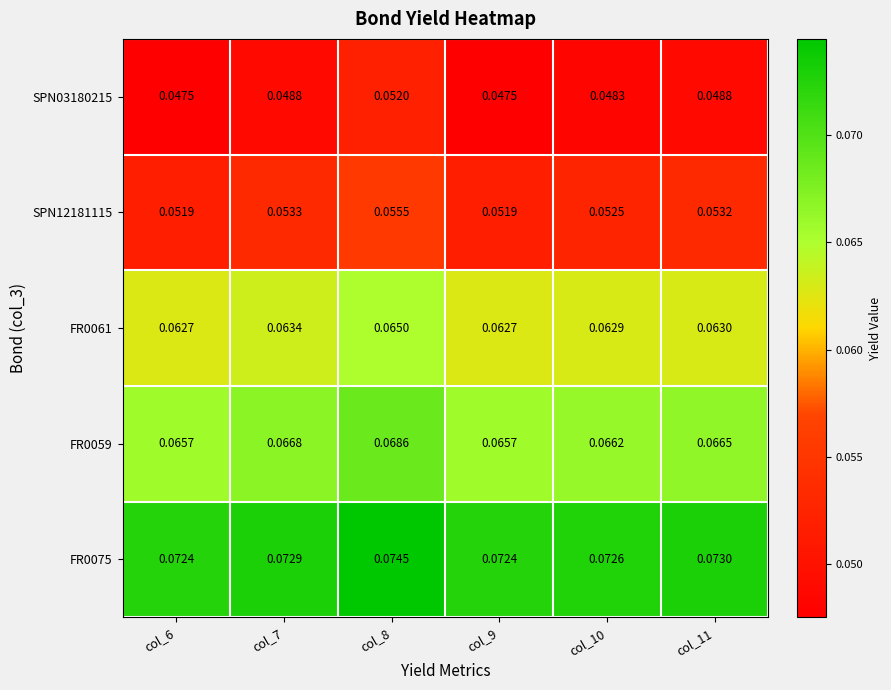

How many series are shown in this chart?

5